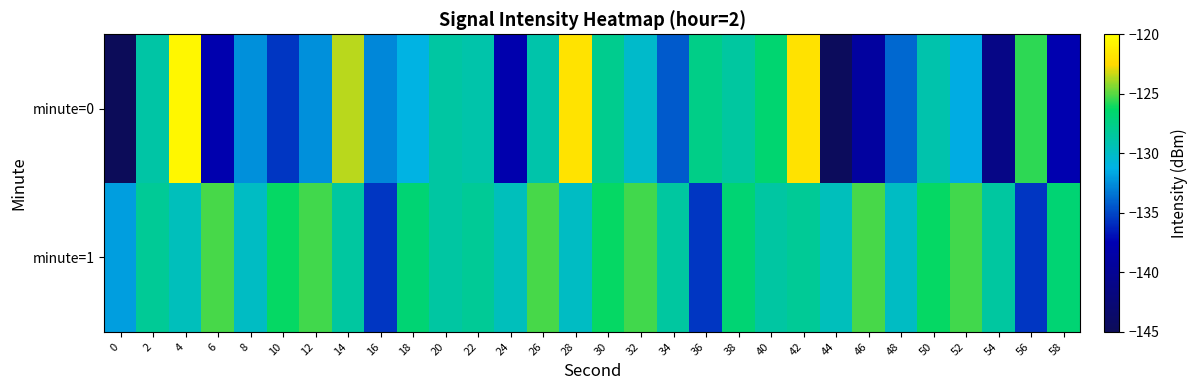

Reading left to right, transcribe all the data shown in this chart.

minute=0: 0=-220.9	2=-128.7	4=-120.5	6=-137.9	8=-132.4	10=-135.5	12=-132.4	14=-123.6	16=-132.7	18=-131.2	20=-128.6	22=-129.0	24=-137.9	26=-129.0	28=-121.9	30=-127.8	32=-130.2	34=-134.3	36=-127.5	38=-128.5	40=-126.7	42=-121.9	44=-144.6	46=-139.1	48=-133.8	50=-129.1	52=-131.5	54=-141.1	56=-125.7	58=-137.7
minute=1: 0=-132.0	2=-128.1	4=-129.6	6=-125.2	8=-129.9	10=-126.2	12=-125.3	14=-128.6	16=-135.6	18=-126.8	20=-128.6	22=-128.1	24=-129.6	26=-125.2	28=-129.9	30=-126.2	32=-125.3	34=-128.6	36=-135.6	38=-126.8	40=-128.6	42=-128.1	44=-129.6	46=-125.2	48=-129.9	50=-126.2	52=-125.3	54=-128.6	56=-135.6	58=-126.8